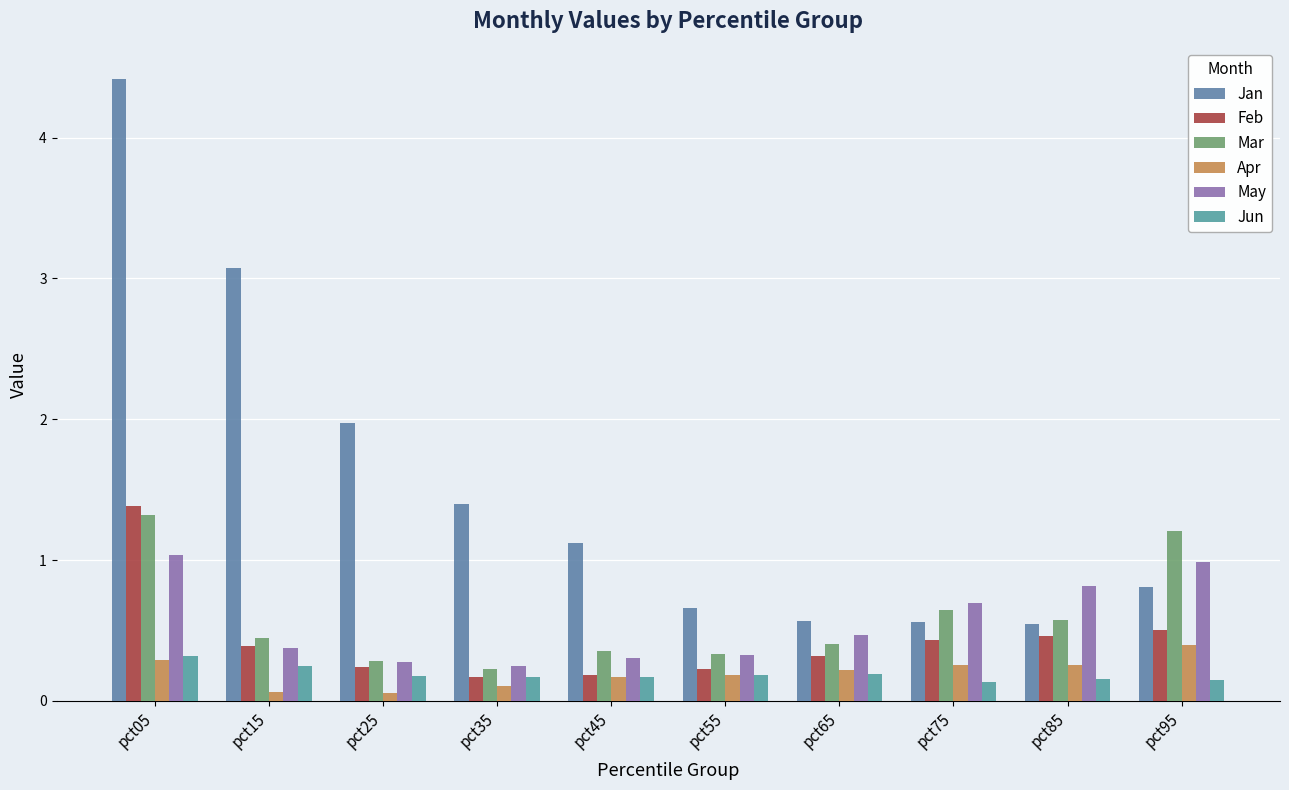

What is the value of the Mar bar at the 4th from the left?

0.2